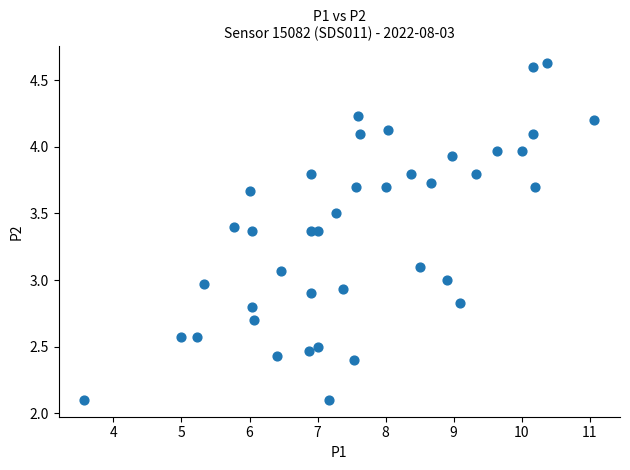

What is the range of X values (max minus min)?

7.5